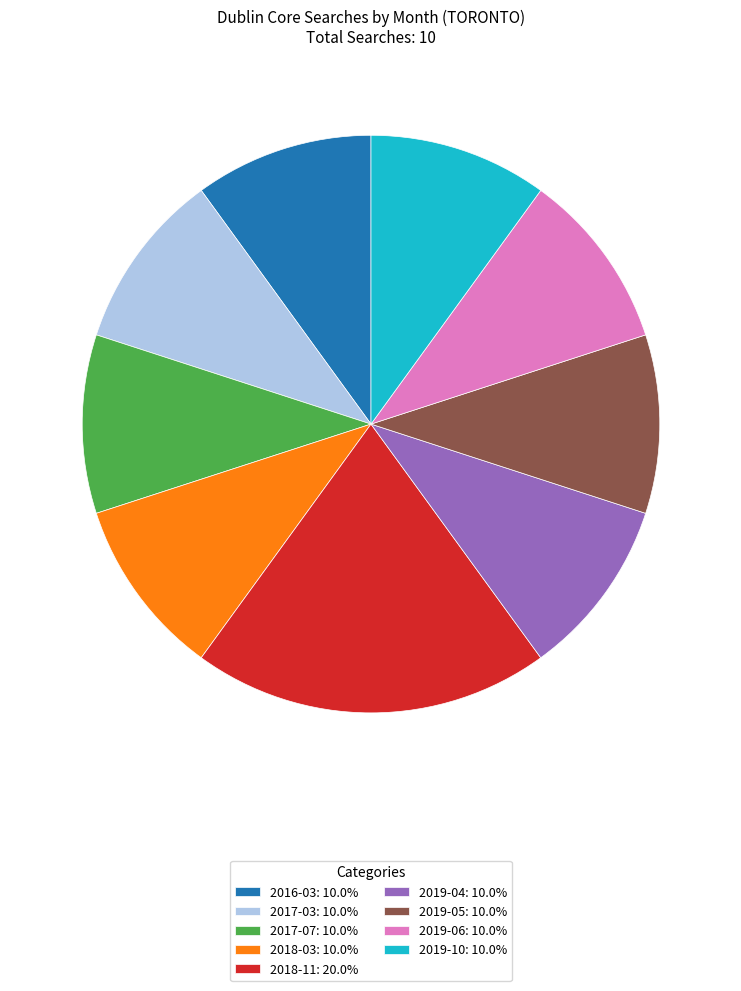

Approximately how many times larger is the value at 2019-05: 10.0% compared to 2019-10: 10.0%?

1.0